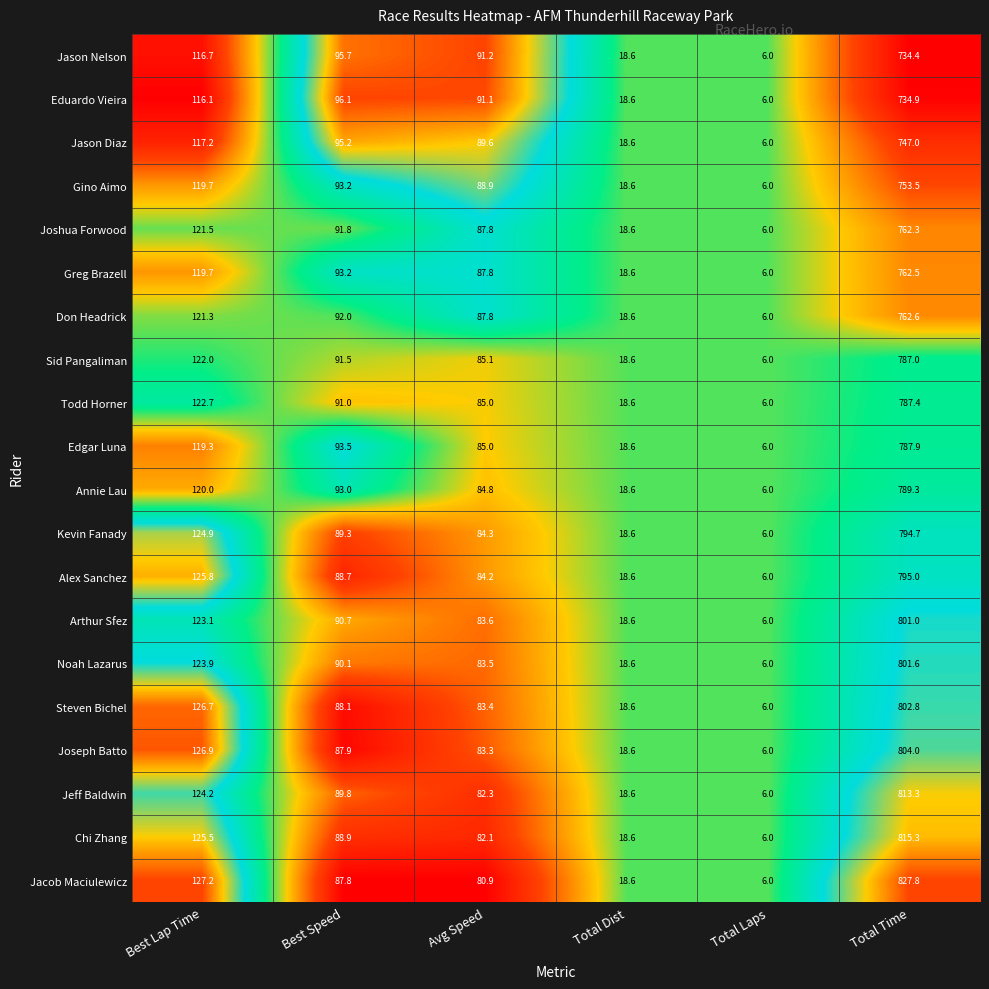

What is the total value across all series at Best Speed?

1827.5